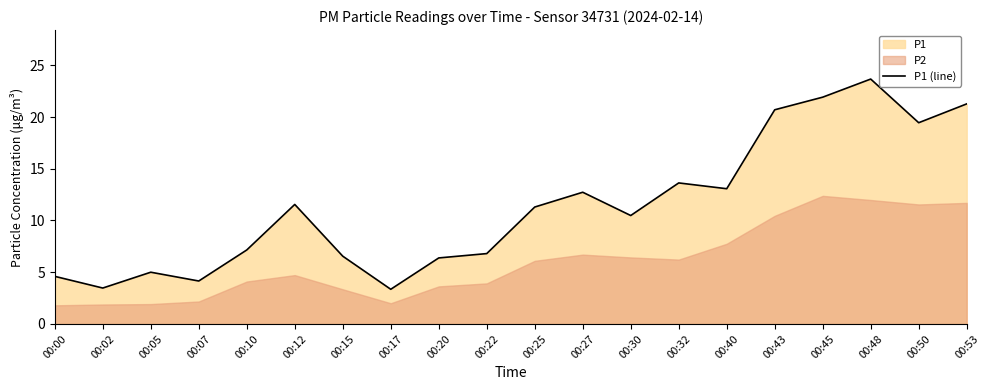

At which label does the data first exceed 11?

00:12